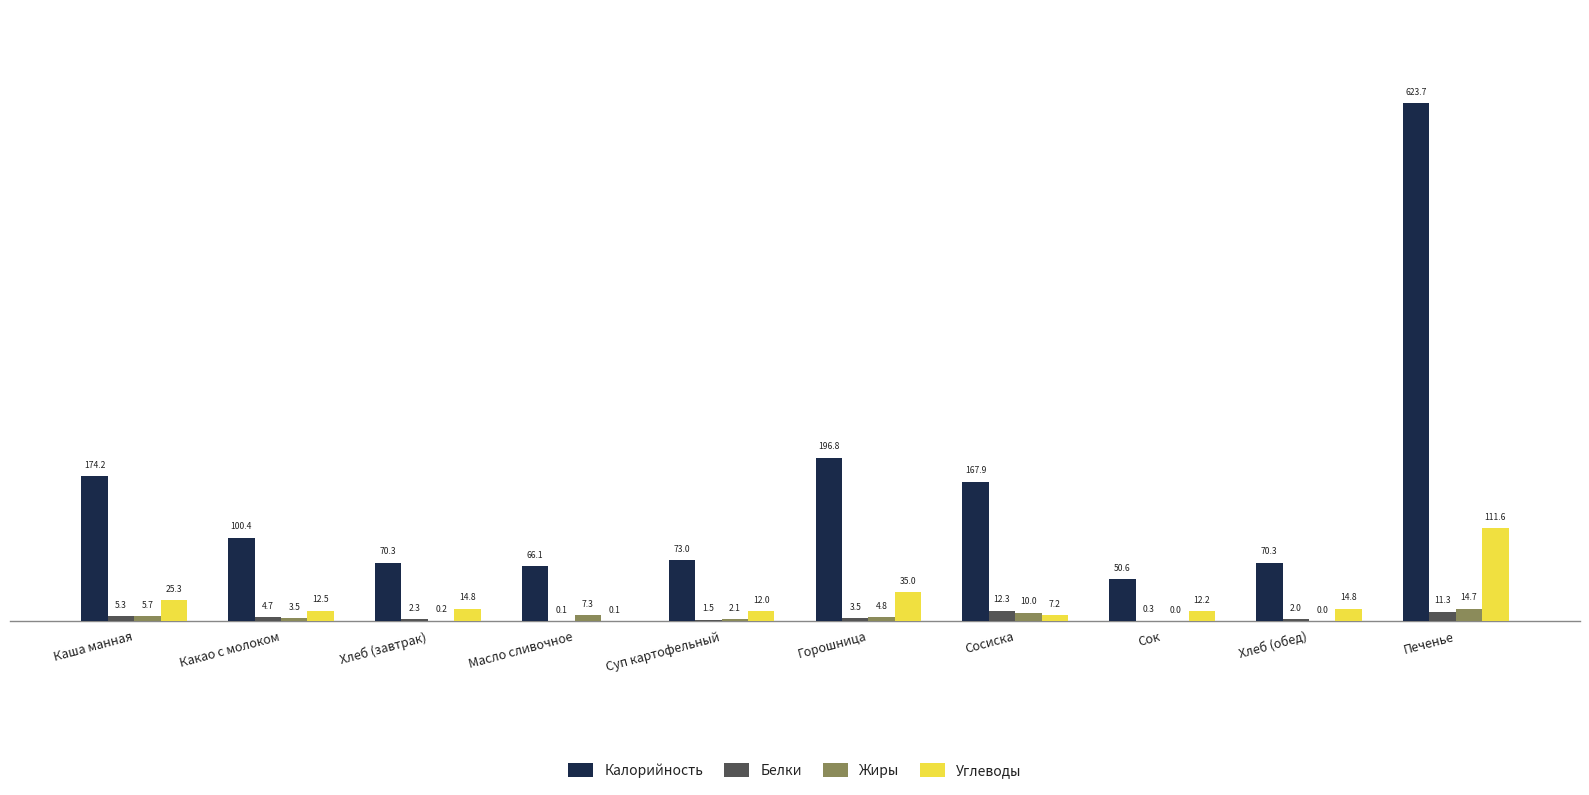

Is it true that Жиры equals 0.2 at Хлеб (завтрак)?

True